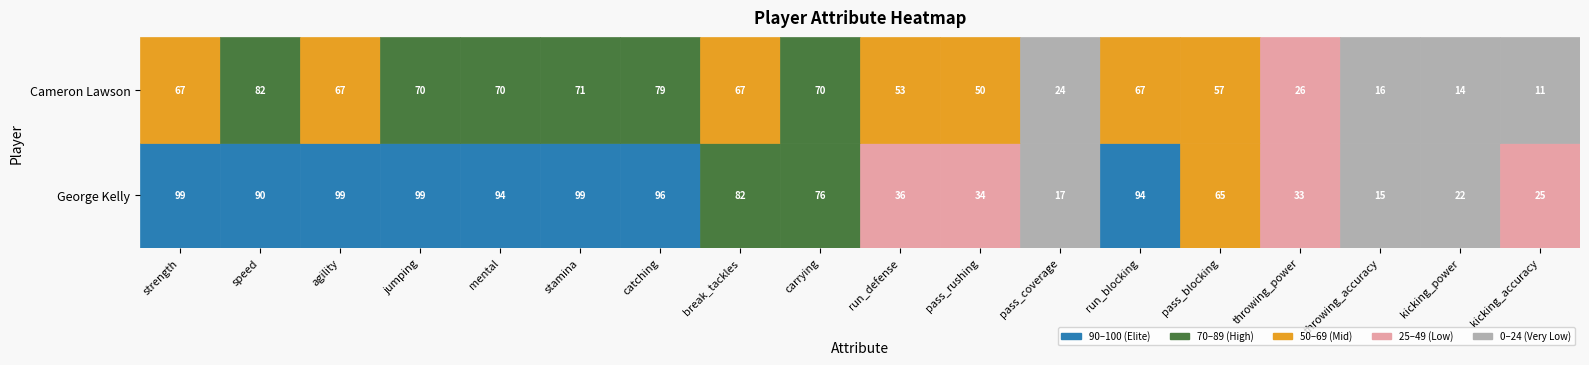

What is the minimum value for Cameron Lawson?

11